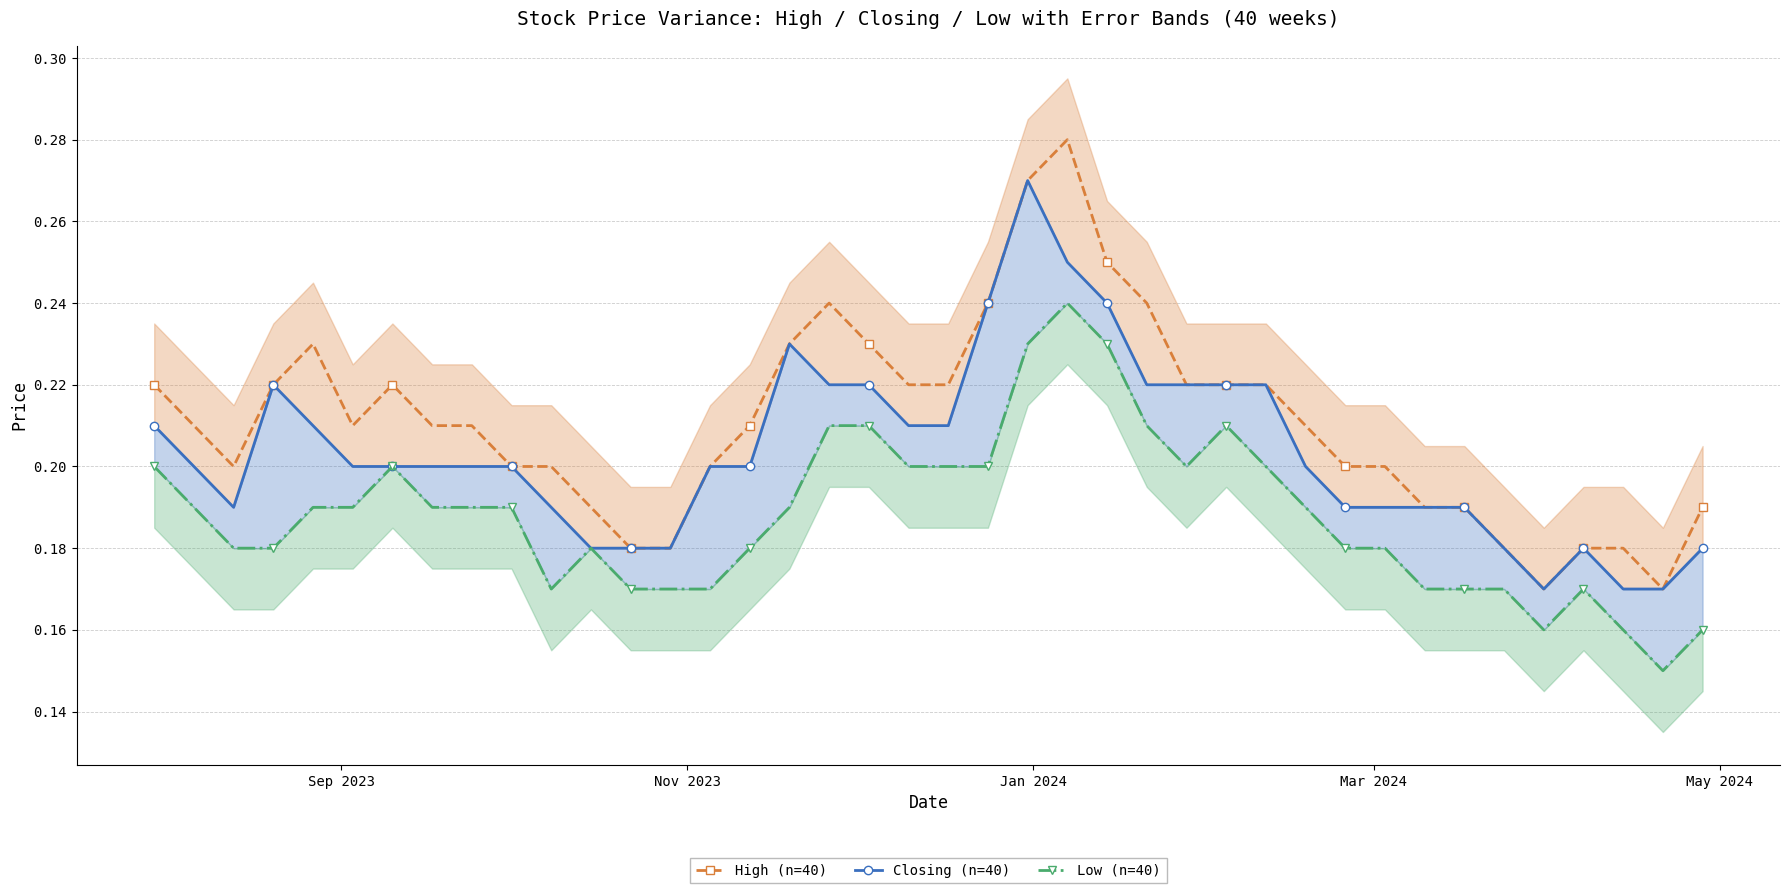

At how many categories does at least one series exceed 0?

40